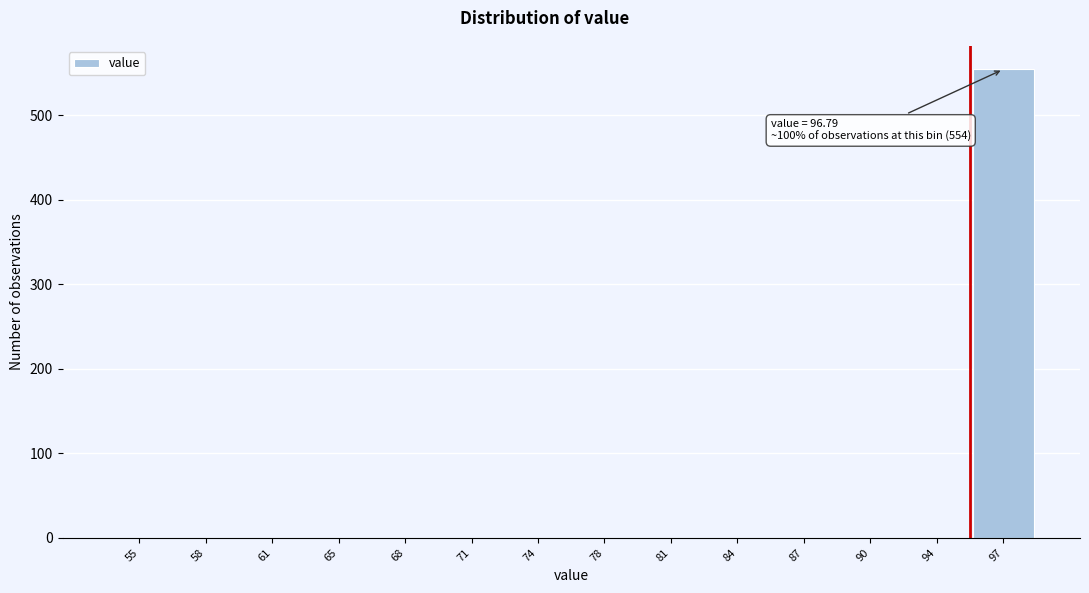

Reading right to left, extract all data points from this chart.

97=554	94=0	90=0	87=0	84=0	81=0	78=0	74=0	71=0	68=0	65=0	61=0	58=0	55=0